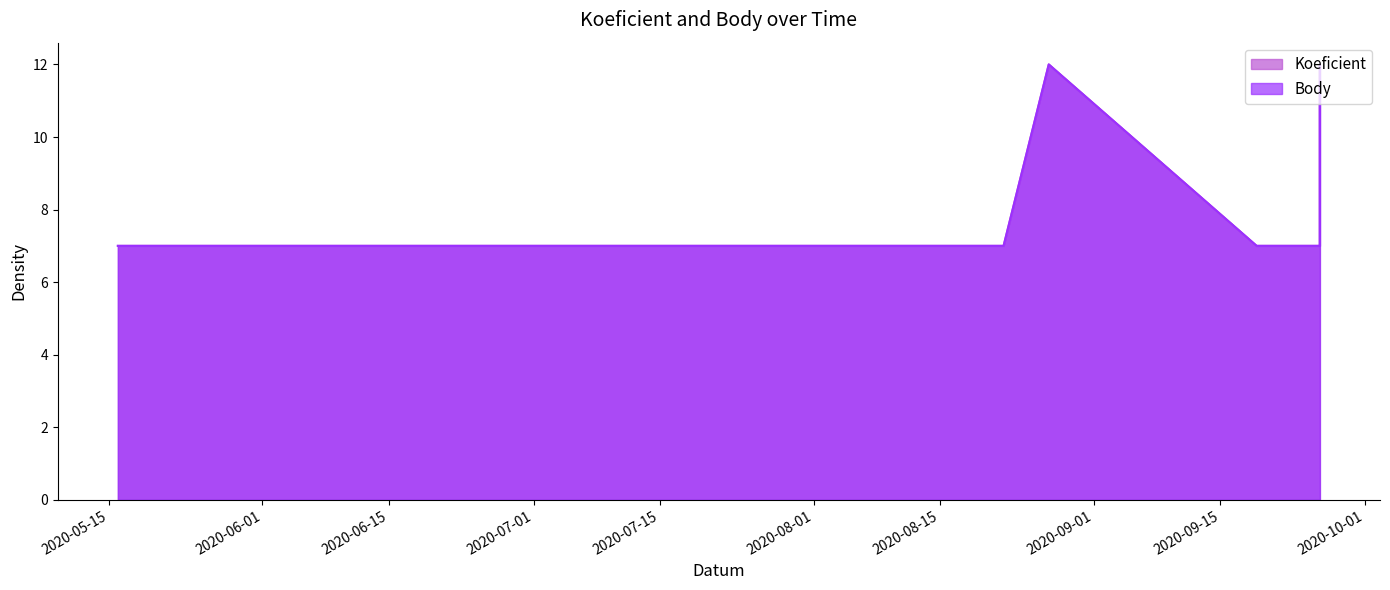

What is the sum of the Koeficient values at 2020-09-26 and 2020-08-15?

14